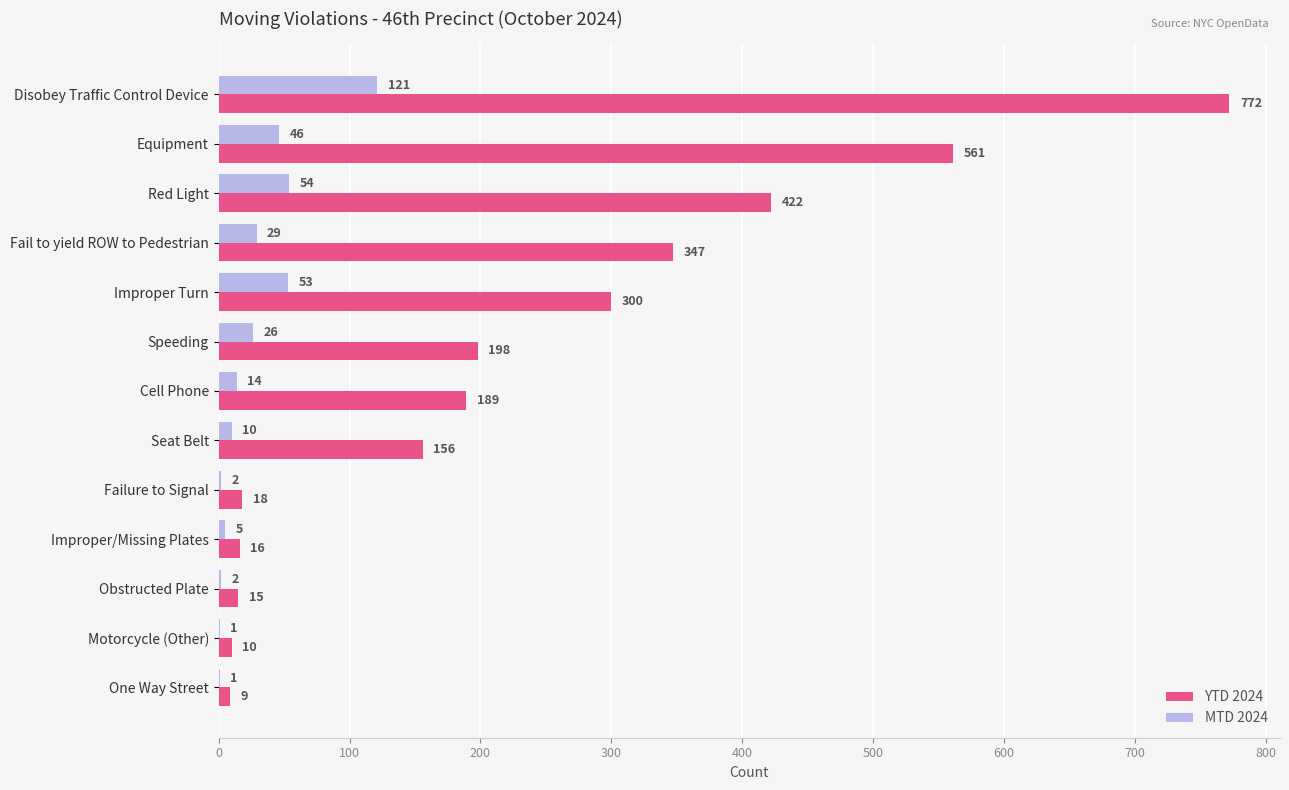

Is it true that YTD 2024 equals 10 at Motorcycle (Other)?

True